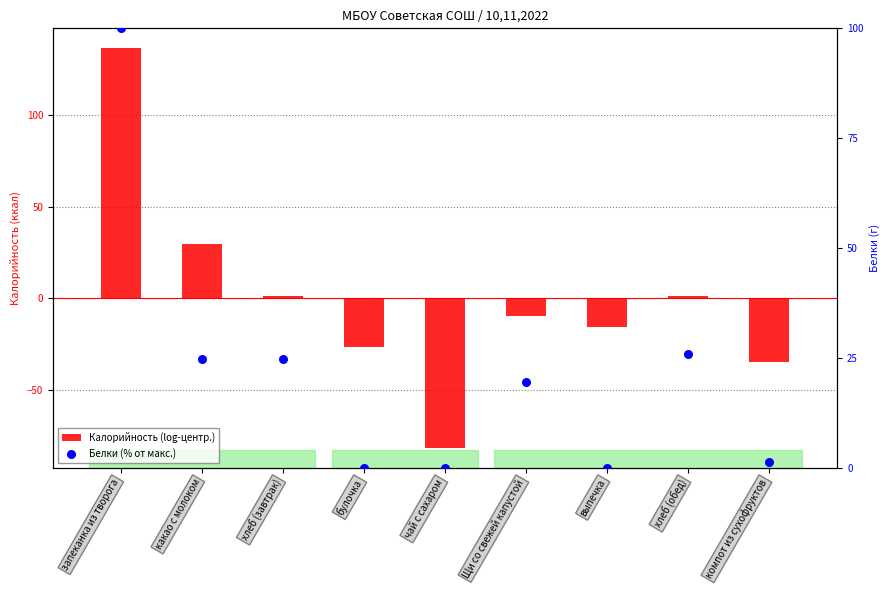

Which series contains the highest Y value?

Калорийность (log-центр.)